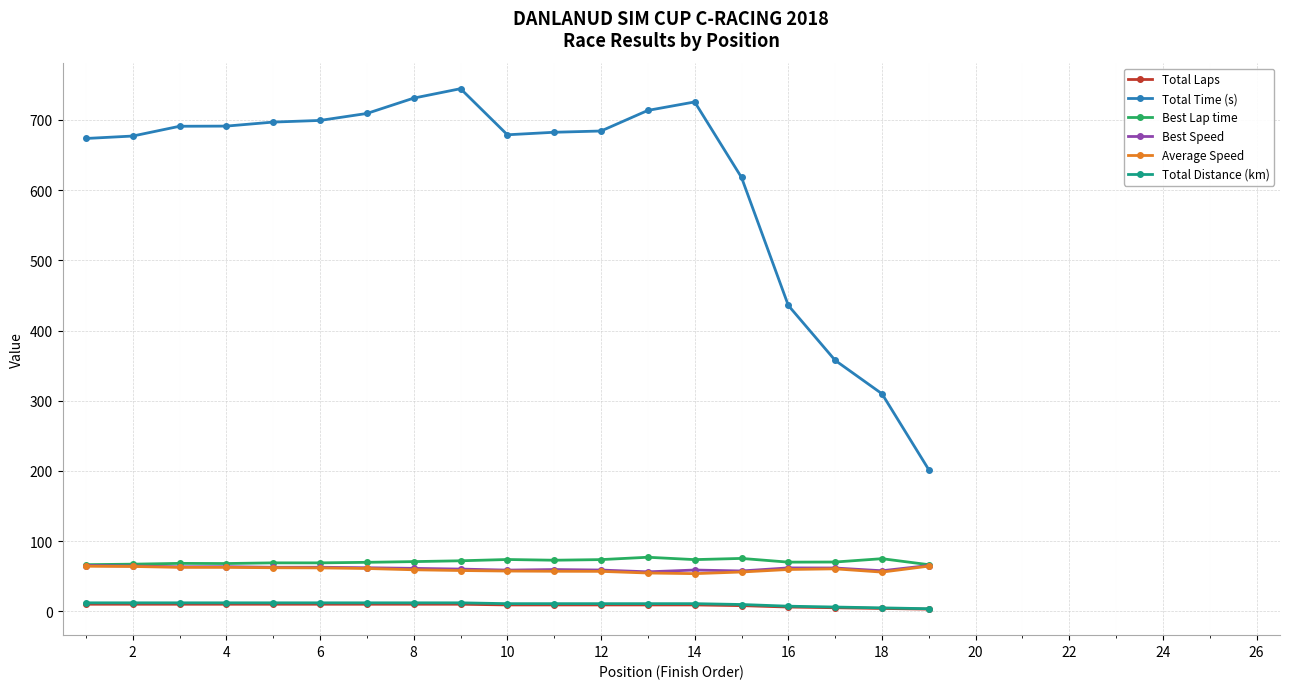

True or false: Total Distance (km) and Total Laps intersect in this chart.

False